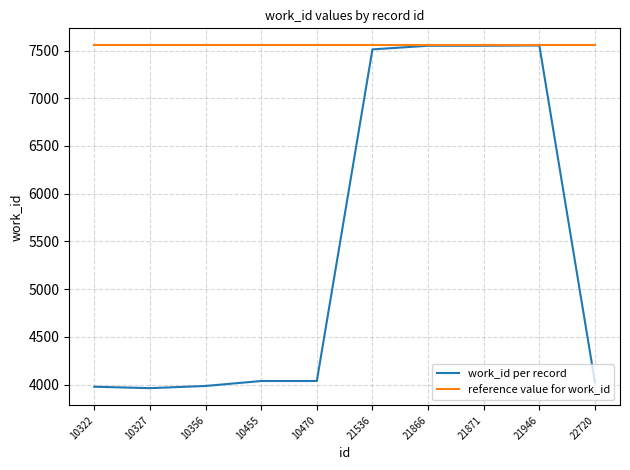

Which series has the largest total across all categories?

reference value for work_id